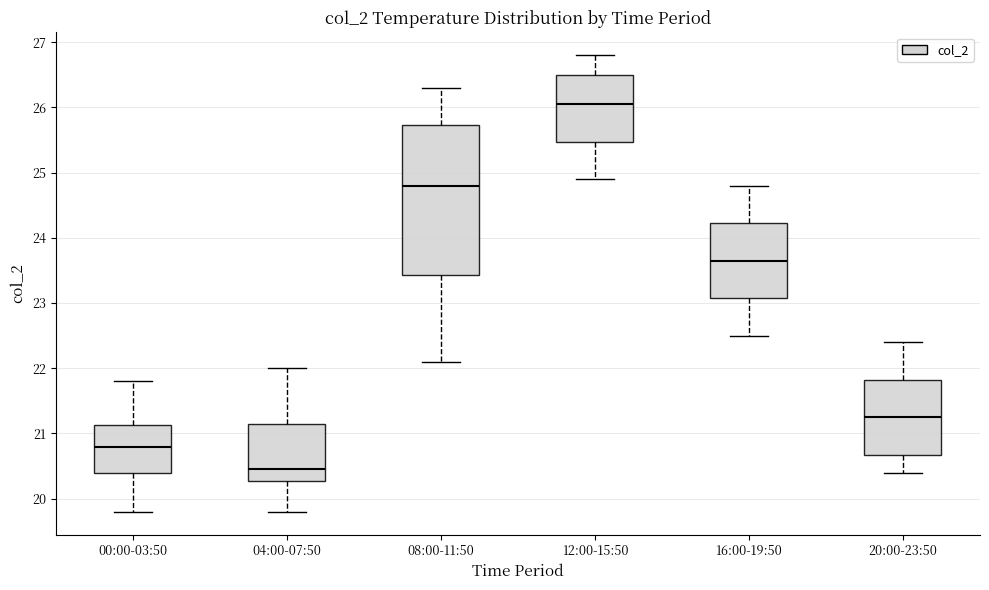

Reading left to right, read every box against the y-axis: the position of its median line, the range the box covers, and the ends of its whiskers. The values are not printed on the chart, so give them approximately, as read against the axis.

00:00-03:50: median 20.8, box 20.4 to 21.1, whiskers 19.8 to 21.8
04:00-07:50: median 20.5, box 20.3 to 21.2, whiskers 19.8 to 22.0
08:00-11:50: median 24.8, box 23.4 to 25.7, whiskers 22.1 to 26.3
12:00-15:50: median 26.1, box 25.5 to 26.5, whiskers 24.9 to 26.8
16:00-19:50: median 23.7, box 23.1 to 24.2, whiskers 22.5 to 24.8
20:00-23:50: median 21.3, box 20.7 to 21.8, whiskers 20.4 to 22.4